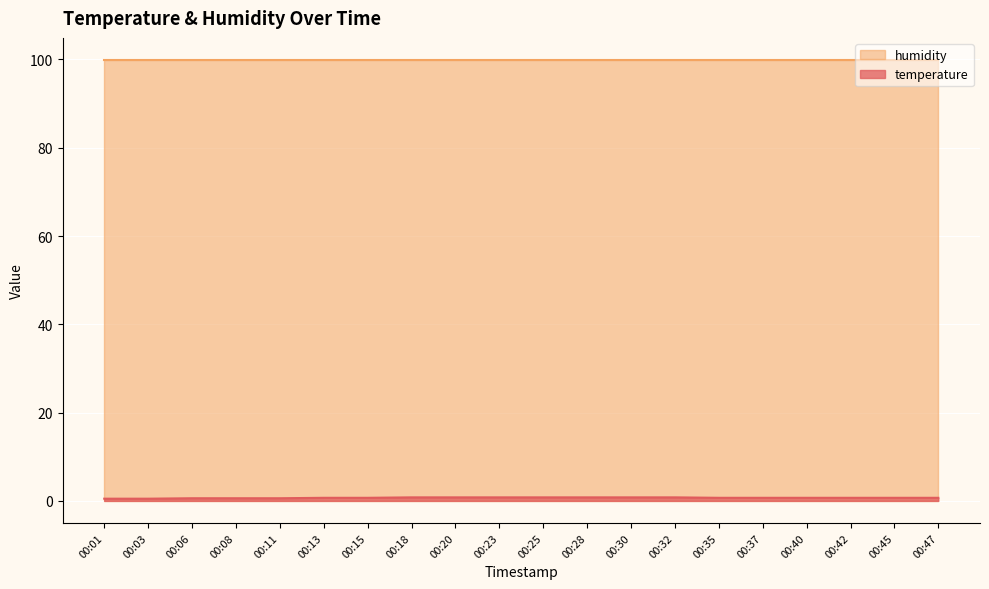

Reading right to left, extract all data points from this chart.

00:47=0.7	00:45=0.7	00:42=0.7	00:40=0.7	00:37=0.7	00:35=0.7	00:32=0.8	00:30=0.8	00:28=0.8	00:25=0.8	00:23=0.8	00:20=0.8	00:18=0.8	00:15=0.7	00:13=0.7	00:11=0.6	00:08=0.6	00:06=0.6	00:03=0.5	00:01=0.5